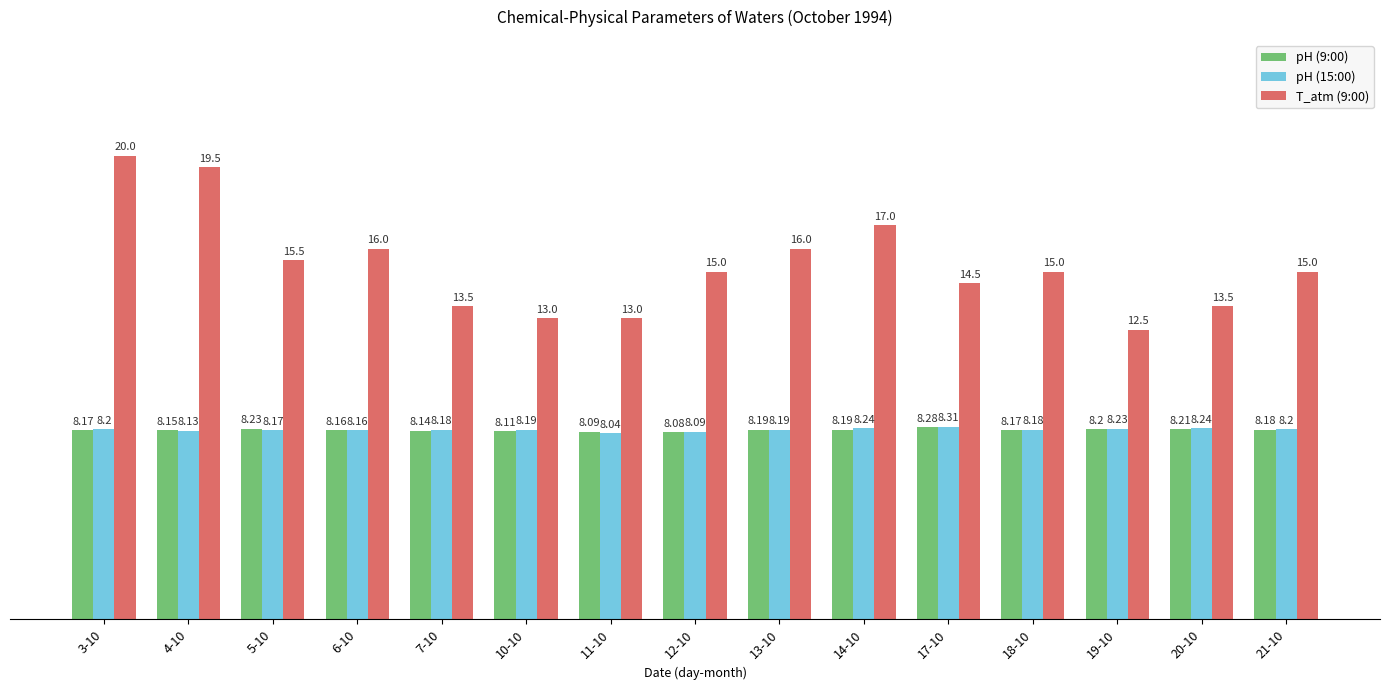

Which category has the highest value across all series?

3-10